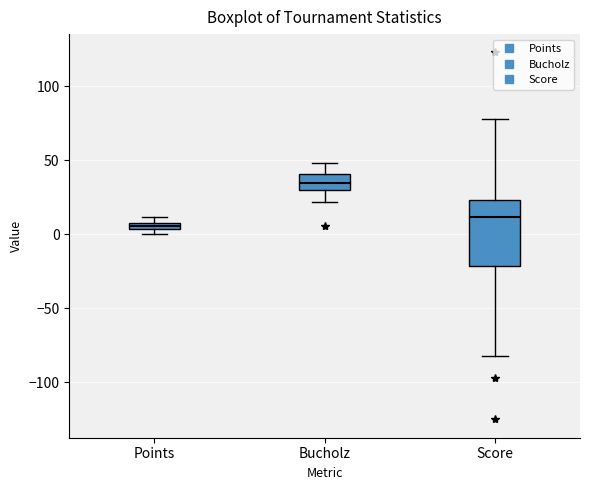

Where is the lower edge of the box for Bucholz on the y-axis? The values are not printed on the chart, so give them approximately, as read against the axis.

30